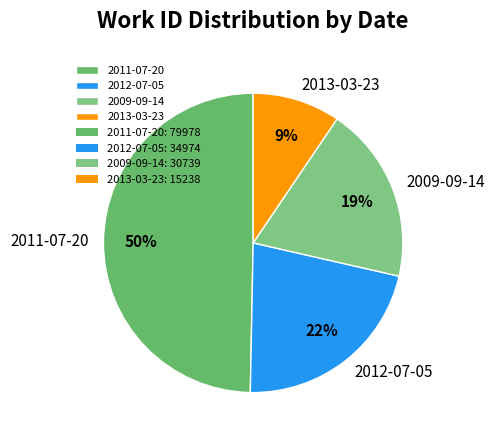

Is there any slice that represents more than half of the pie?

No